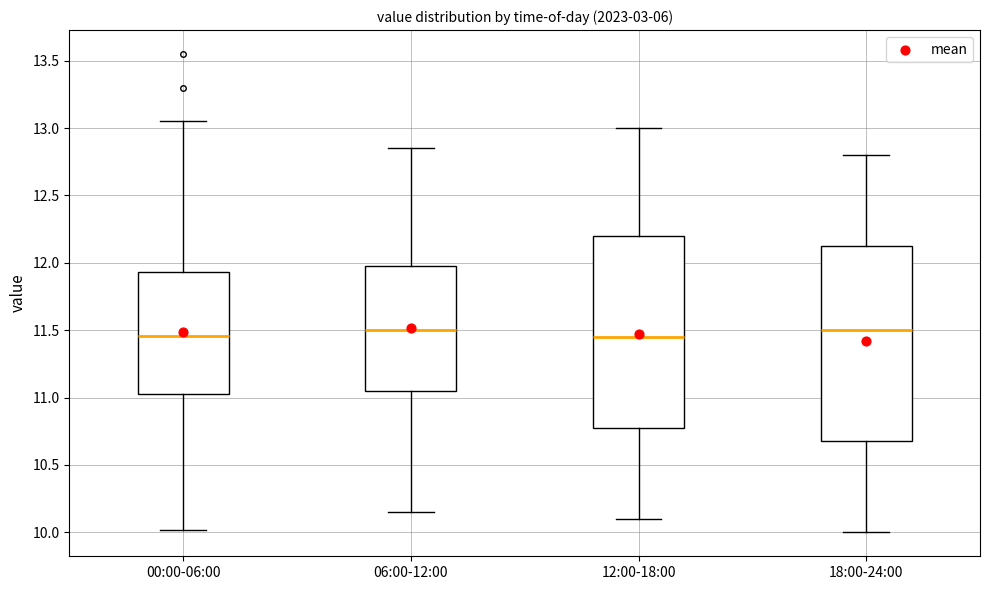

Reading left to right, transcribe this box plot: for each box, give where its median line is, the range the box spans, and where its two whiskers end, as read against the y-axis. The values are not printed on the chart, so give them approximately, as read against the axis.

00:00-06:00: median 11.45, box 11.05 to 11.95, whiskers 10.00 to 13.05
06:00-12:00: median 11.50, box 11.05 to 12.00, whiskers 10.15 to 12.85
12:00-18:00: median 11.45, box 10.80 to 12.20, whiskers 10.10 to 13.00
18:00-24:00: median 11.50, box 10.70 to 12.15, whiskers 10.00 to 12.80